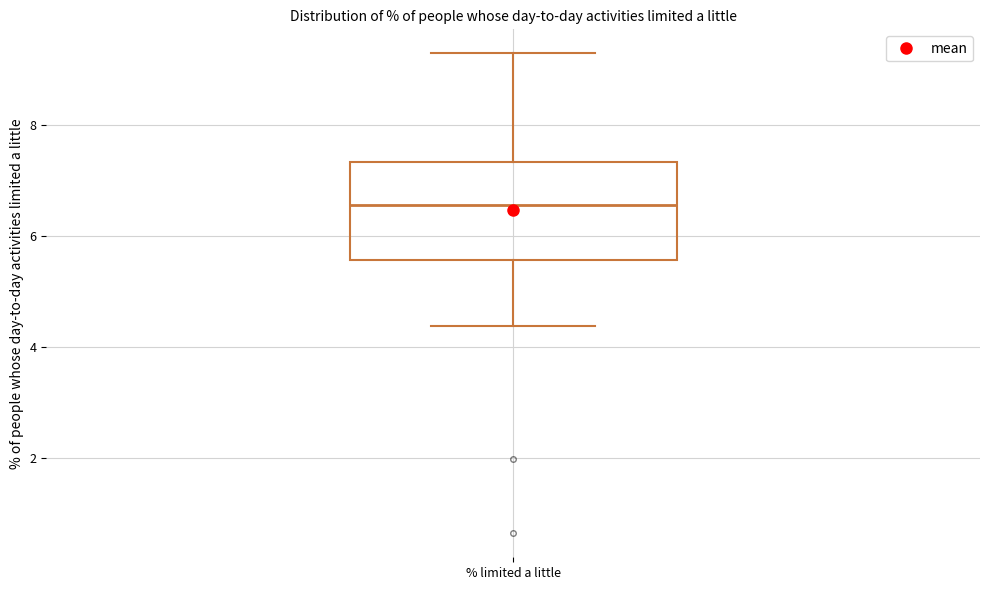

Read this box plot against the y-axis: the position of the median line, the range covered by the box, and the ends of both whiskers. The values are not printed on the chart, so give them approximately, as read against the axis.

median 6.6, box 5.6 to 7.4, whiskers 4.4 to 9.2